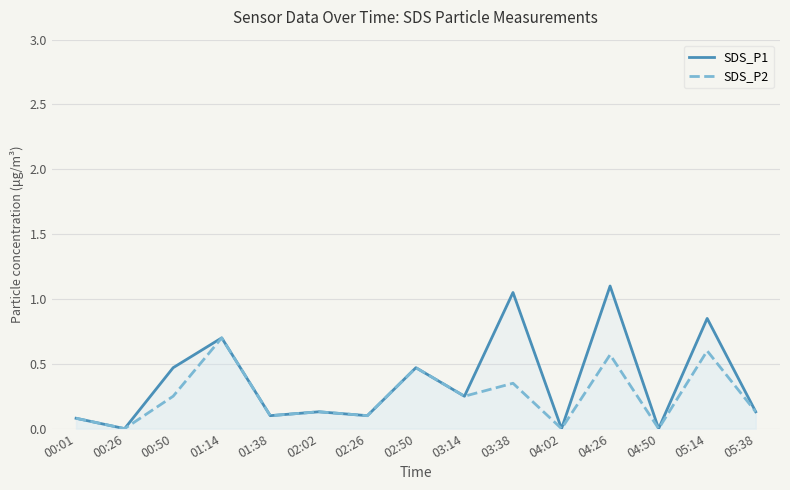

Which series has the largest total across all categories?

SDS_P1